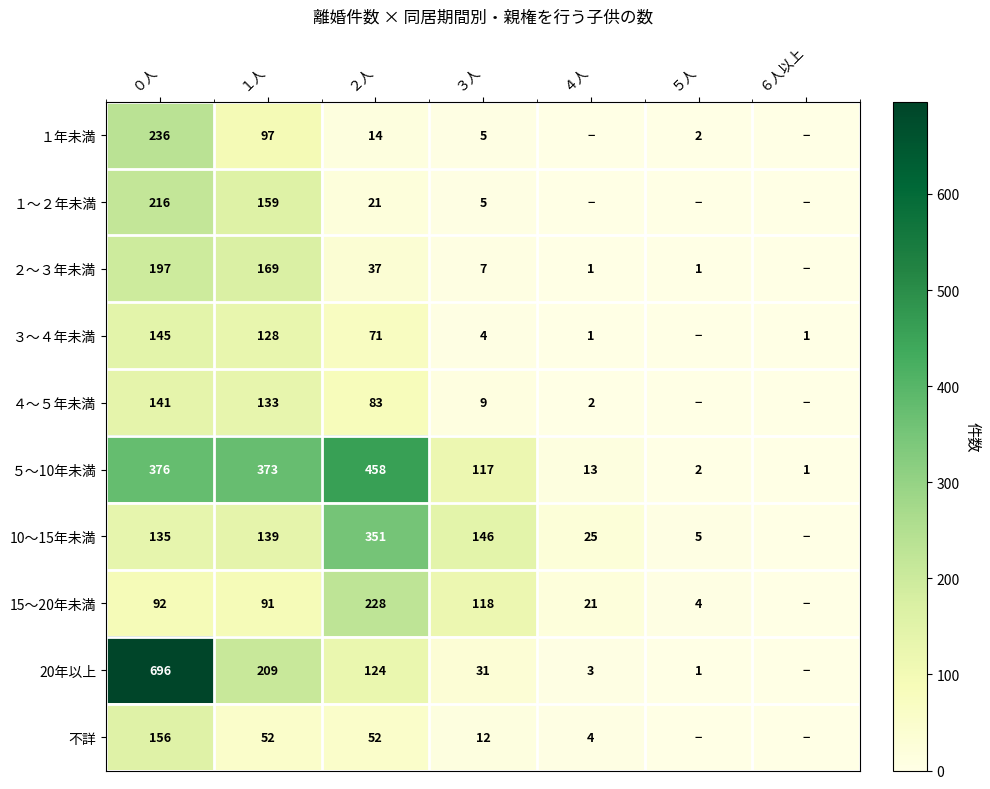

Read the ５～10年未満 value at １人, to the nearest 50.

350